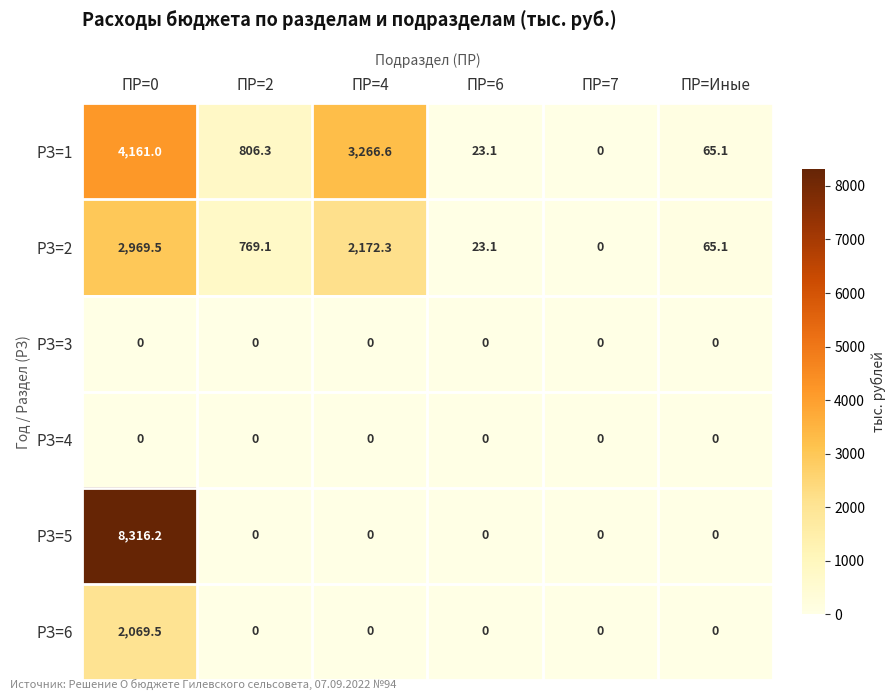

At which category is the sum across all series the highest?

ПР=0